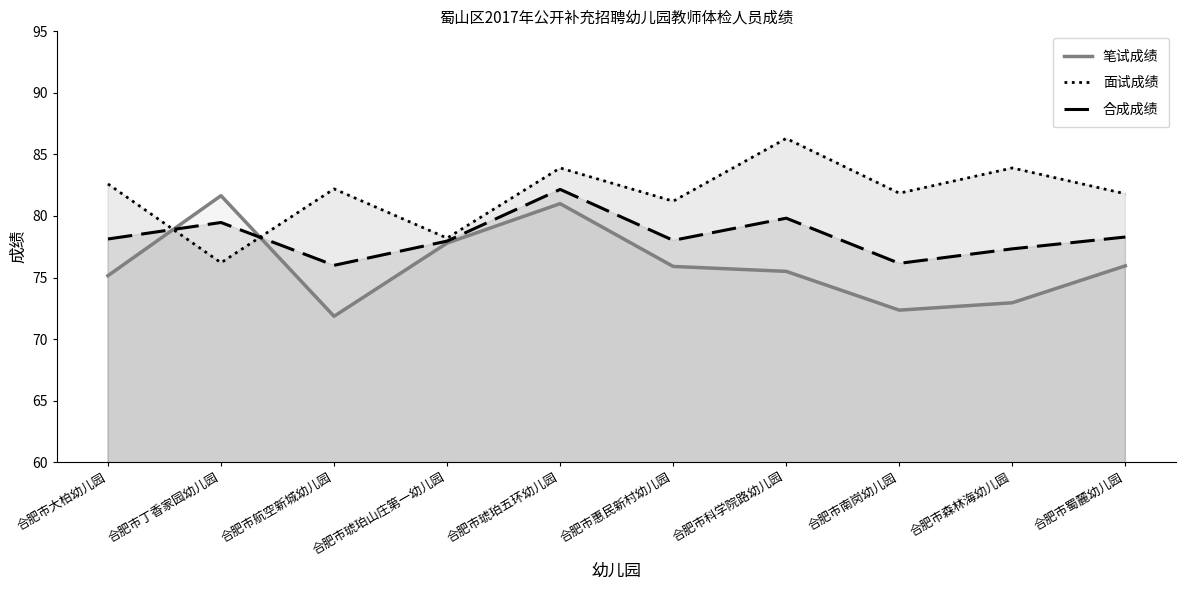

What value does the 合成成绩 series have at 合肥市琥珀五环幼儿园?

82.2